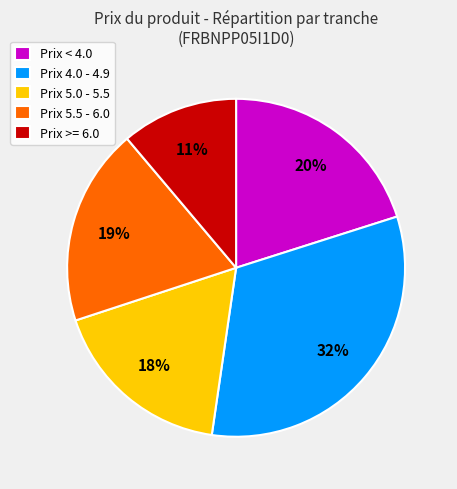

To the nearest percent, what is the difference between the largest and smallest slice percentages?

21%